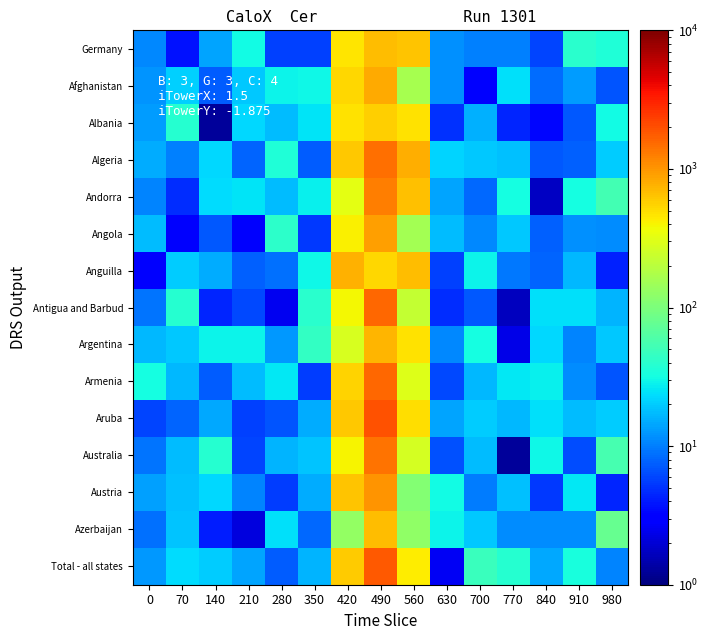

Reading left to right, list all the values displayed in this chart.

Germany: 0=10.9	70=3.8	140=14.0	210=31.5	280=5.7	350=5.7	420=465.6	490=690.6	560=639.0	630=11.9	700=10.3	770=10.3	840=5.8	910=39.3	980=35.5
Afghanistan: 0=12.2	70=21.3	140=7.3	210=19.2	280=29.2	350=30.3	420=536.0	490=823.7	560=159.7	630=11.9	700=3.2	770=24.0	840=8.5	910=13.0	980=6.8
Albania: 0=13.0	70=38.0	140=1.3	210=22.2	280=17.5	350=25.4	420=471.9	490=577.5	560=478.4	630=4.9	700=15.8	770=4.4	840=3.3	910=7.0	980=30.6
Algeria: 0=15.4	70=10.2	140=22.1	210=7.9	280=36.3	350=7.5	420=608.3	490=1456.1	560=783.1	630=21.6	700=19.6	770=17.8	840=7.2	910=7.6	980=20.5
Andorra: 0=10.6	70=4.7	140=23.1	210=24.9	280=17.3	350=28.1	420=326.1	490=1274.5	560=656.6	630=13.9	700=8.2	770=31.8	840=1.7	910=32.3	980=53.4
Angola: 0=17.4	70=2.7	140=7.0	210=2.8	280=40.8	350=5.4	420=407.3	490=906.2	560=154.9	630=17.2	700=11.0	770=19.3	840=7.6	910=11.6	980=11.3
Anguilla: 0=2.9	70=20.4	140=15.0	210=7.6	280=8.8	350=30.3	420=773.9	490=538.0	560=685.2	630=5.7	700=29.3	770=9.4	840=7.9	910=17.0	980=4.2
Antigua and Barbud: 0=9.1	70=38.7	140=4.5	210=6.2	280=2.5	350=39.4	420=386.3	490=1544.0	560=221.3	630=4.8	700=7.0	770=1.7	840=24.4	910=23.9	980=16.0
Argentina: 0=16.8	70=19.2	140=29.1	210=29.0	280=12.7	350=44.8	420=275.2	490=734.7	560=484.5	630=11.1	700=32.0	770=2.4	840=22.2	910=10.5	980=19.4
Armenia: 0=32.0	70=16.7	140=7.4	210=17.3	280=25.6	350=5.5	420=562.1	490=1571.9	560=296.0	630=6.2	700=16.6	770=25.7	840=27.4	910=11.4	980=6.9
Aruba: 0=6.0	70=7.9	140=14.6	210=5.6	280=6.9	350=15.3	420=616.5	490=1932.3	560=488.0	630=14.1	700=20.5	770=16.7	840=24.2	910=17.4	980=20.3
Australia: 0=9.3	70=17.4	140=38.9	210=5.9	280=16.1	350=18.8	420=393.7	490=1417.6	560=273.4	630=6.5	700=17.5	770=1.3	840=30.1	910=6.3	980=55.4
Austria: 0=13.5	70=18.1	140=22.4	210=10.6	280=5.5	350=15.3	420=630.5	490=1034.0	560=110.1	630=31.3	700=9.9	770=18.1	840=5.3	910=25.9	980=4.5
Azerbaijan: 0=8.7	70=18.7	140=4.1	210=2.2	280=23.9	350=8.2	420=132.2	490=674.1	560=128.5	630=28.6	700=19.8	770=11.3	840=11.3	910=11.3	980=78.1
Total - all states: 0=12.4	70=23.7	140=20.1	210=14.0	280=7.3	350=16.2	420=592.6	490=1783.2	560=431.9	630=2.6	700=47.3	770=38.3	840=14.7	910=33.3	980=10.4